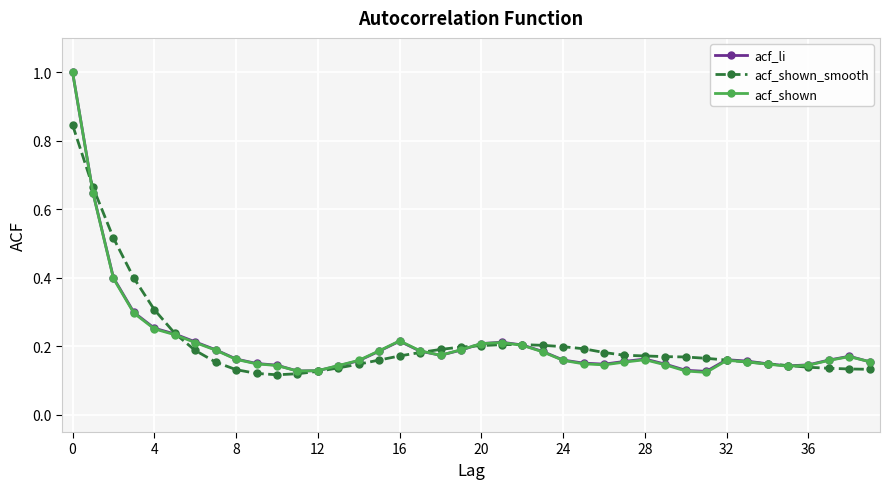

Does the chart display data point markers on the line(s)?

Yes